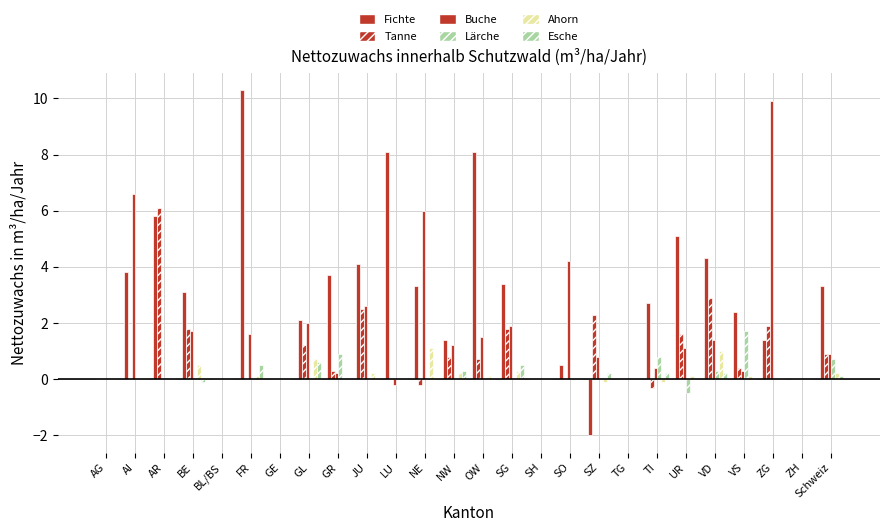

What position from the left is TG?

19